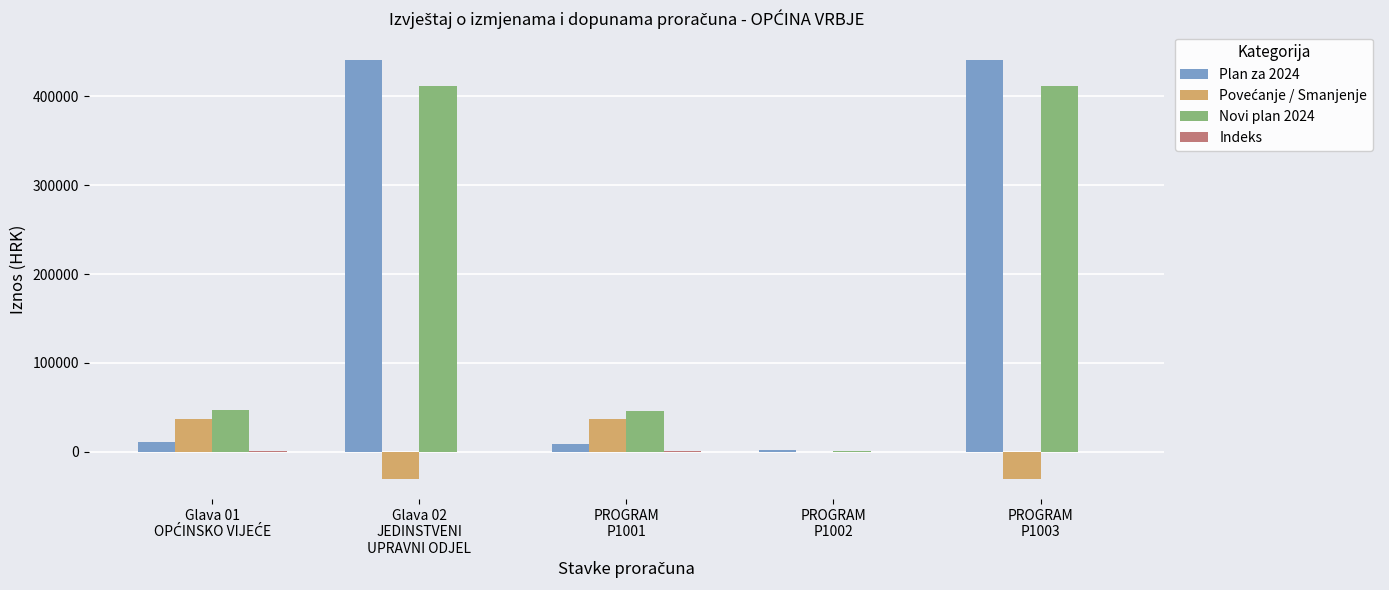

What is the greatest value displayed?

441460.0